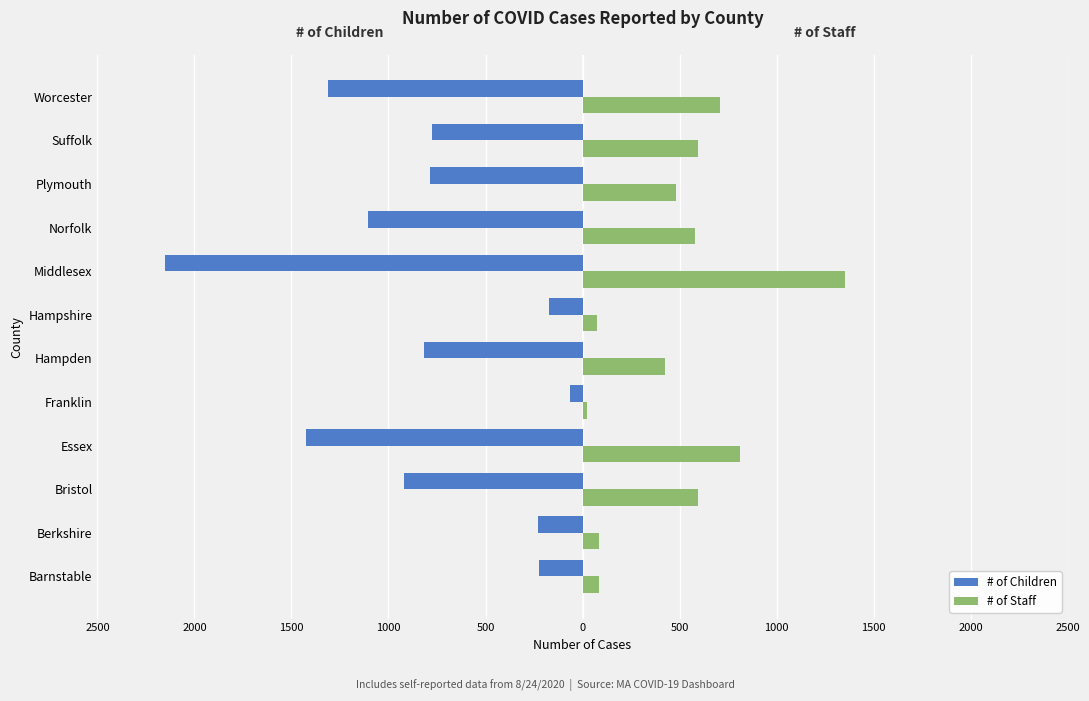

What is the minimum value shown in the chart?

-2154